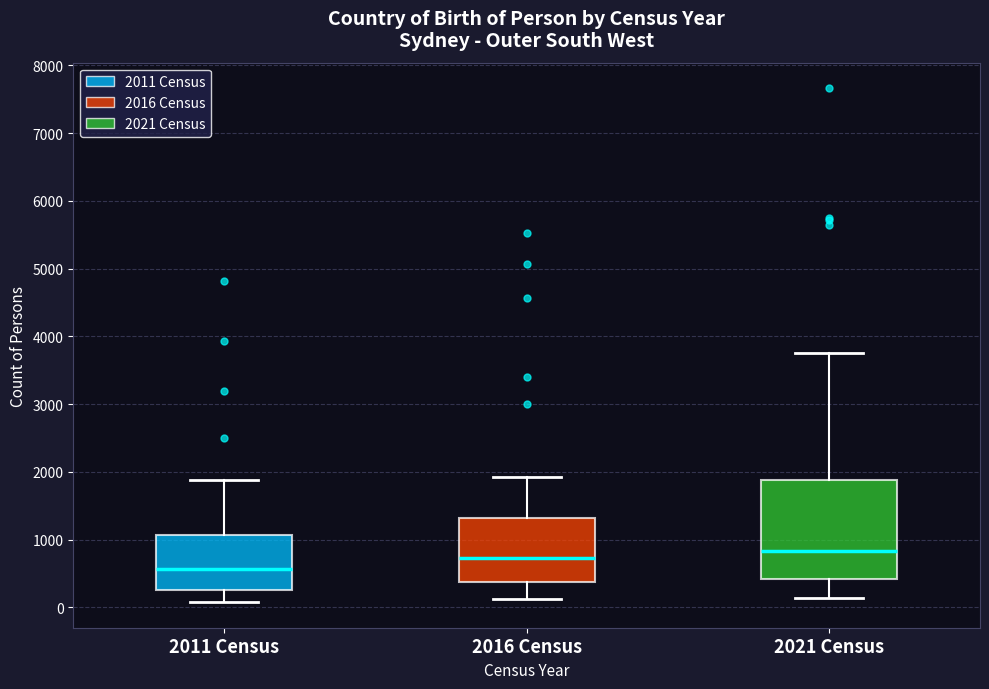

Reading left to right, transcribe this box plot: for each box, give where its median line is, the range the box spans, and where its two whiskers end, as read against the y-axis. The values are not printed on the chart, so give them approximately, as read against the axis.

2011 Census: median 600, box 300 to 1100, whiskers 100 to 1900
2016 Census: median 700, box 400 to 1300, whiskers 100 to 1900
2021 Census: median 800, box 400 to 1900, whiskers 100 to 3800